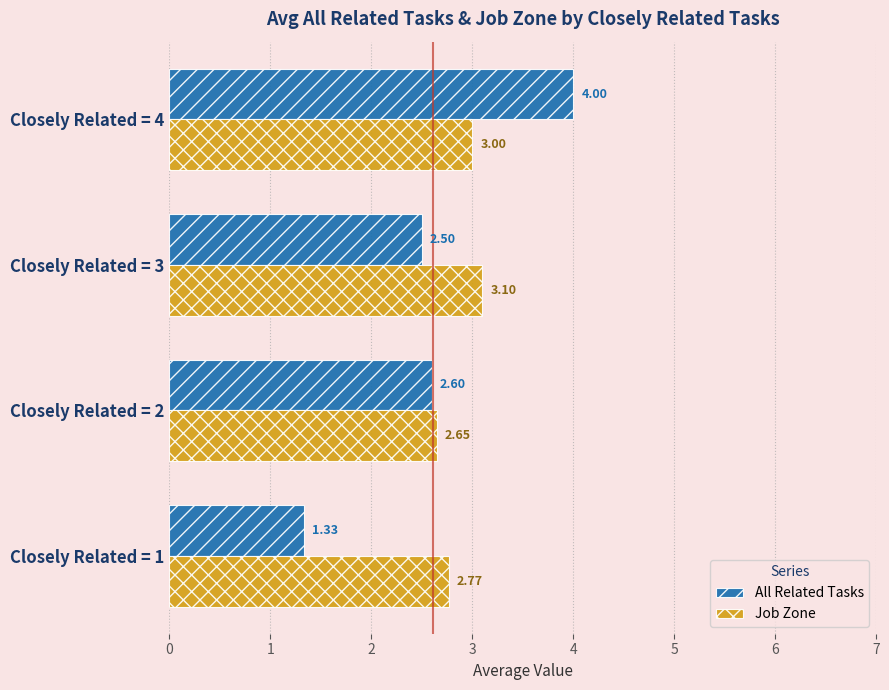

List the labels in order of All Related Tasks value, smallest first.

Closely Related = 1, Closely Related = 3, Closely Related = 2, Closely Related = 4